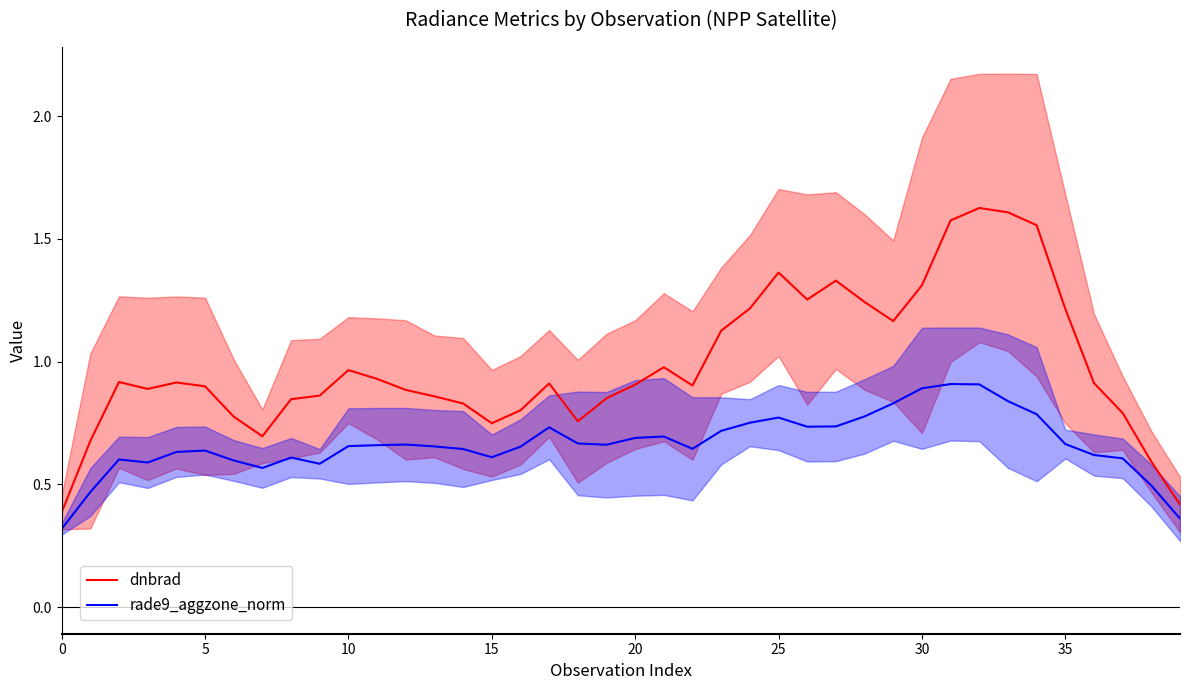

The value of rade9_aggzone_norm at 25 is 0.4. True or false?

False